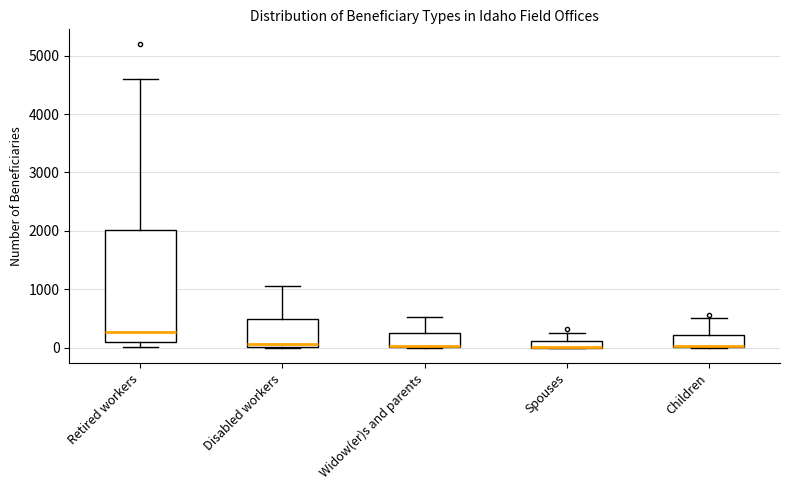

Comparing the boxes themselves (not the whiskers), which one is the tallest?

Retired workers